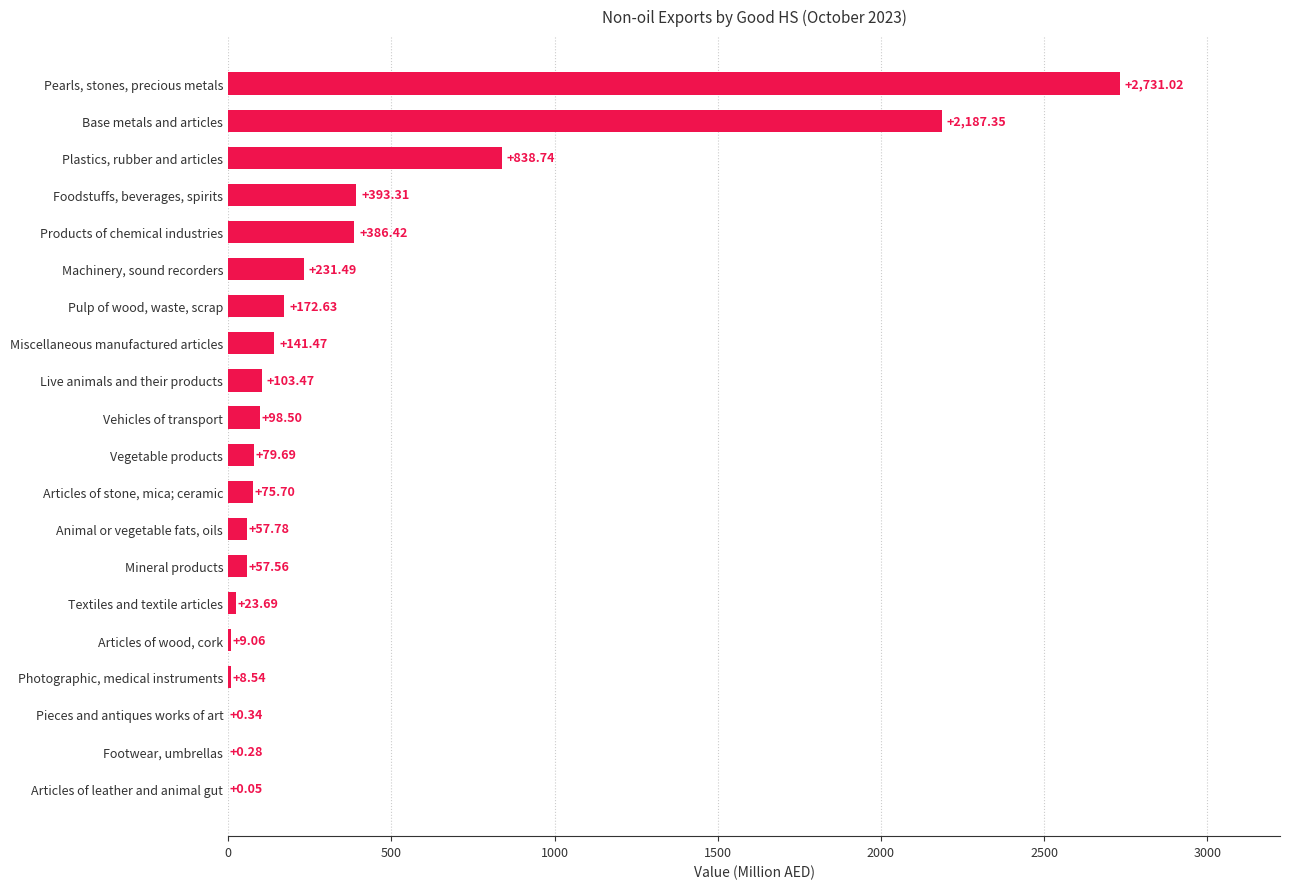

At which label is the value closest to 1365?

Plastics, rubber and articles